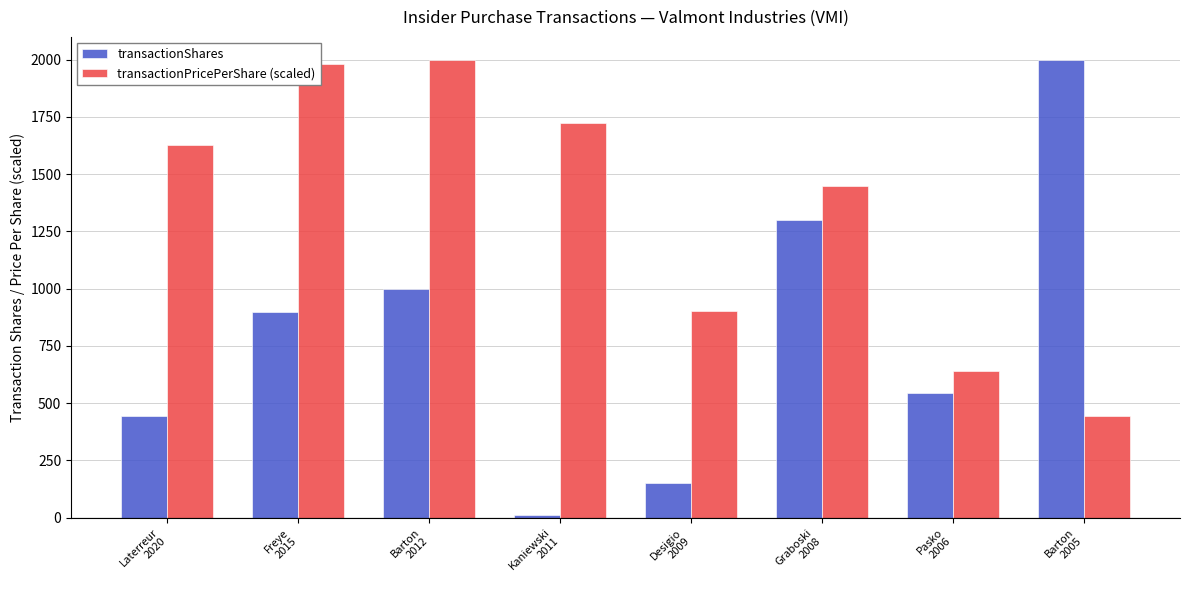

How many data points in transactionPricePerShare (scaled) are less than 1627?

4